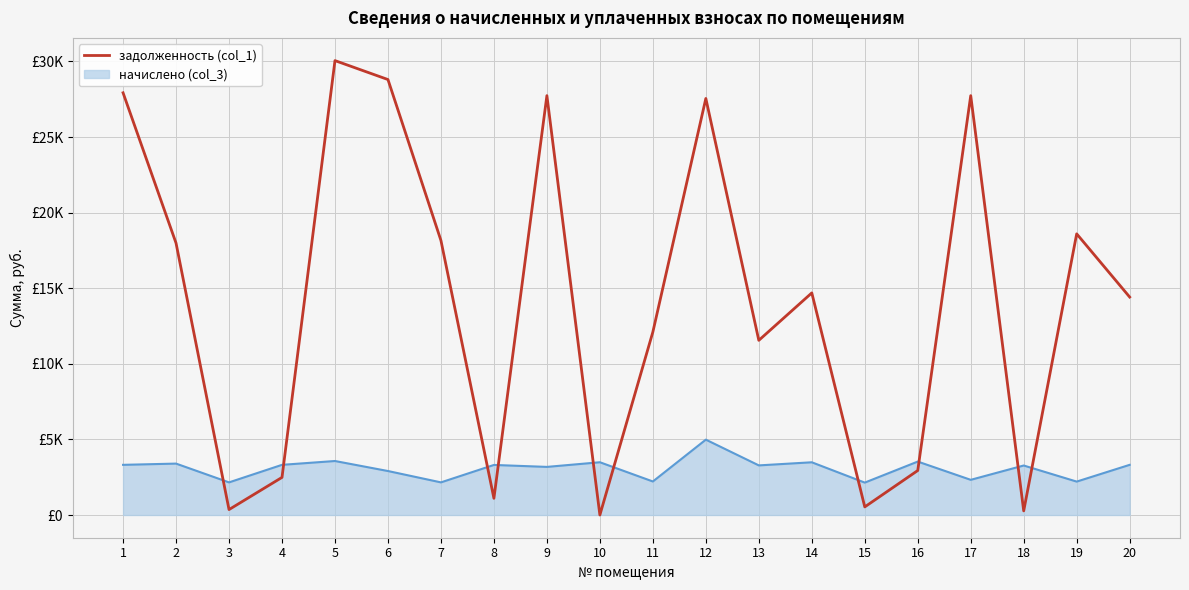

Does the chart have visible grid lines?

Yes